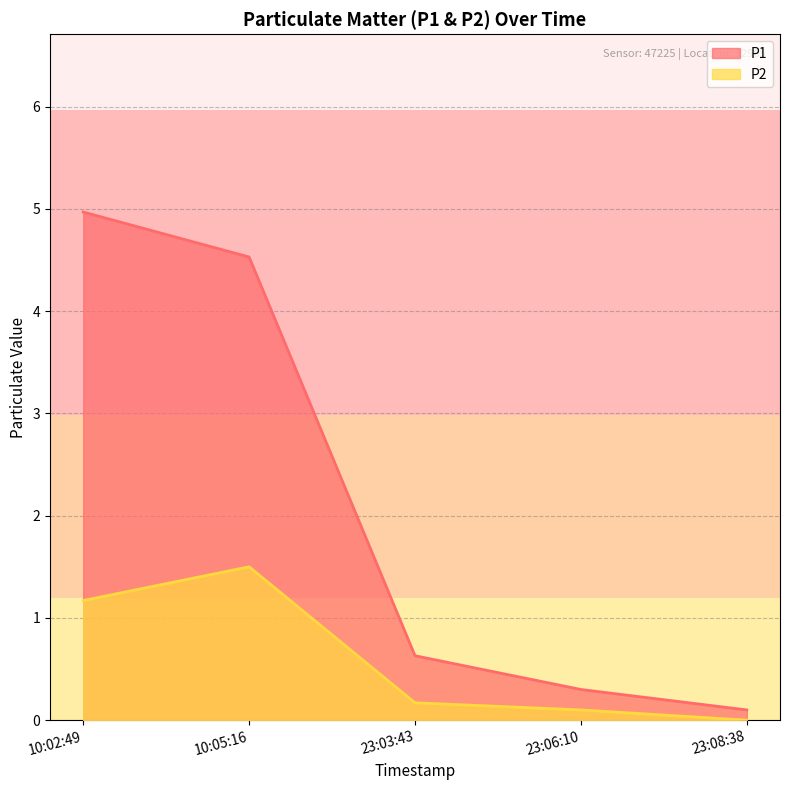

What is the value of the P2 point at the 2nd from the left?

1.5